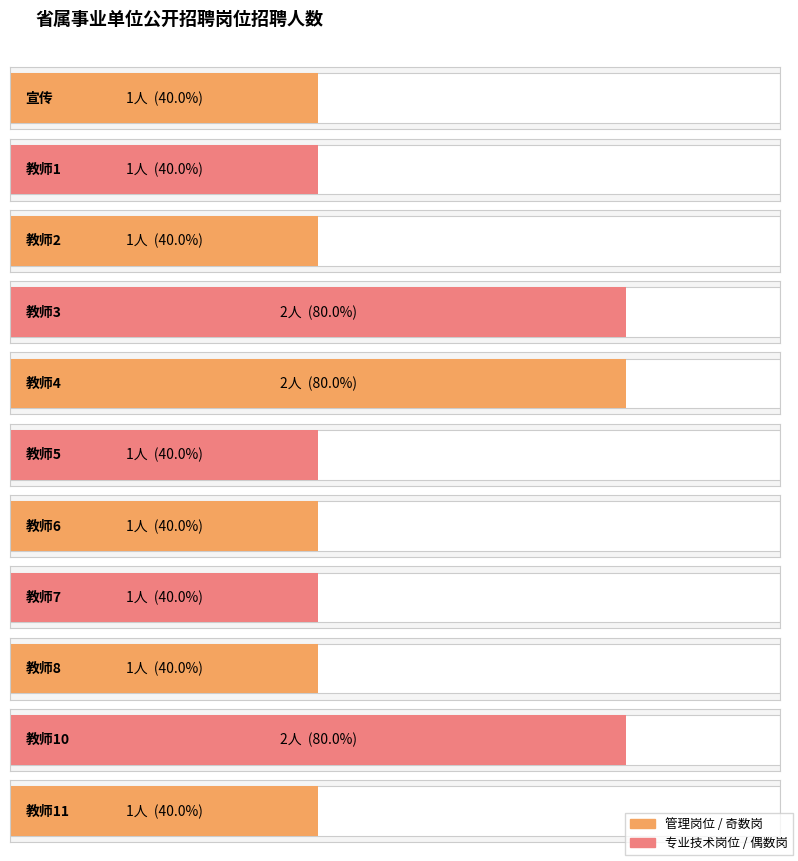

How many bars are there in total?

11